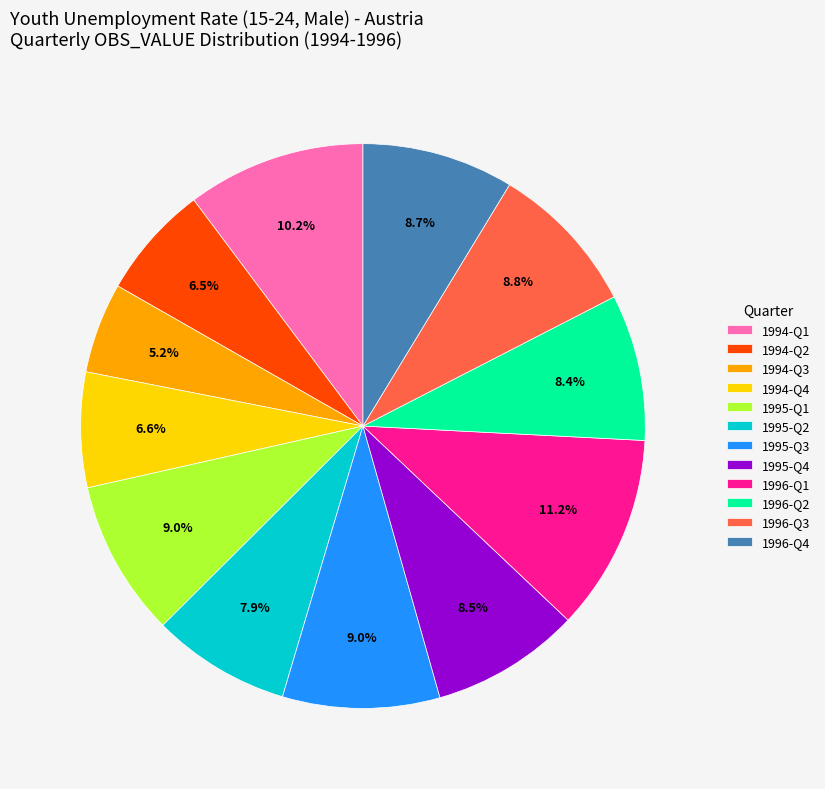

Is it true that 1994-Q1 is 10% of the pie?

True